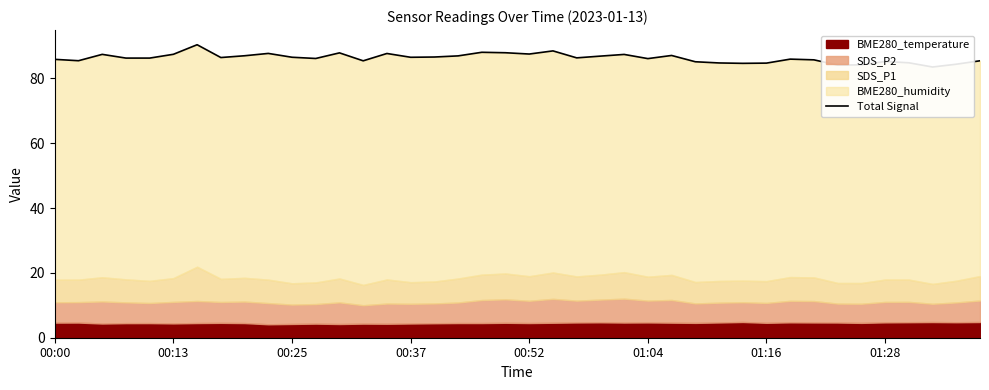

Which label corresponds to the smallest value in the chart?

37